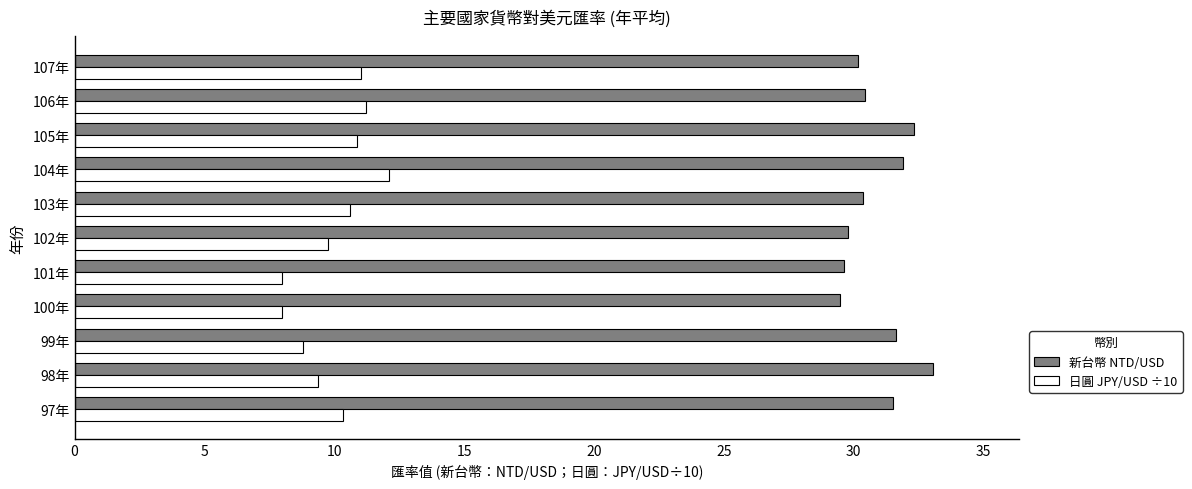

What is the lowest value of the 新台幣 NTD/USD series?

29.5